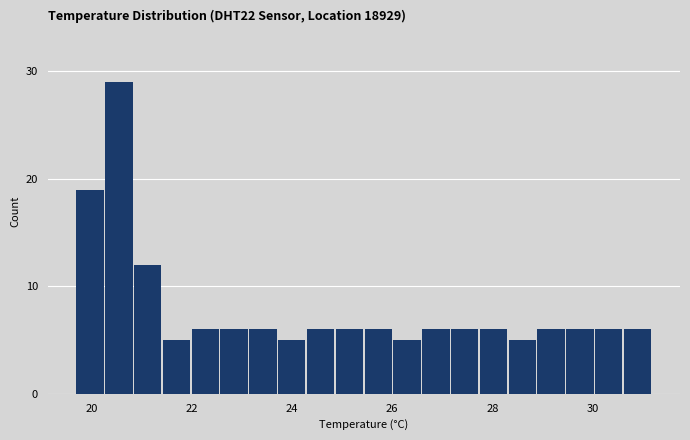

Read against the x-axis, roughly where is the centre of the tallest bar?

20.6